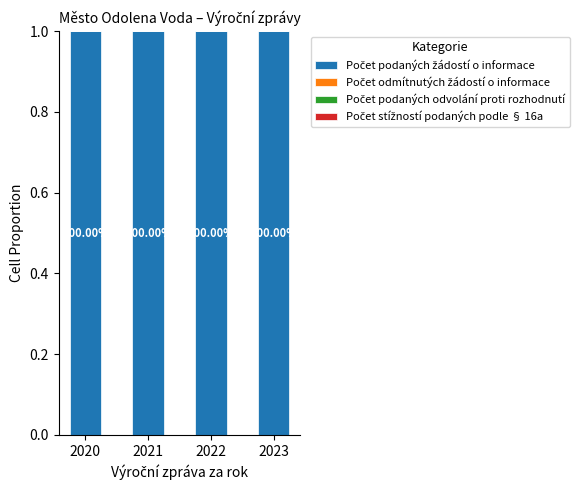

Does the chart contain any negative values?

No